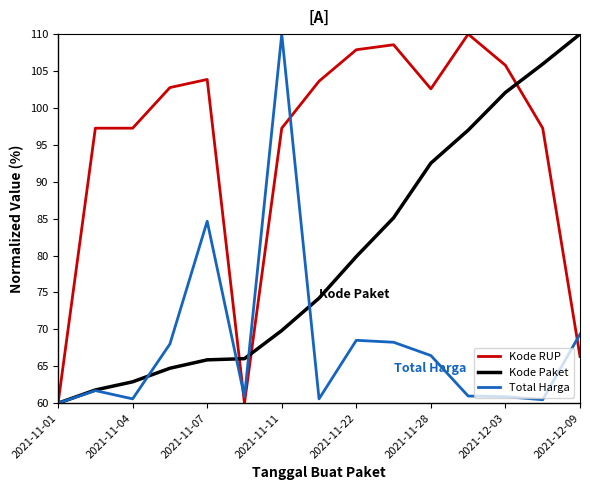

Rank the series by their average value, from highest to lowest.

Kode RUP, Kode Paket, Total Harga